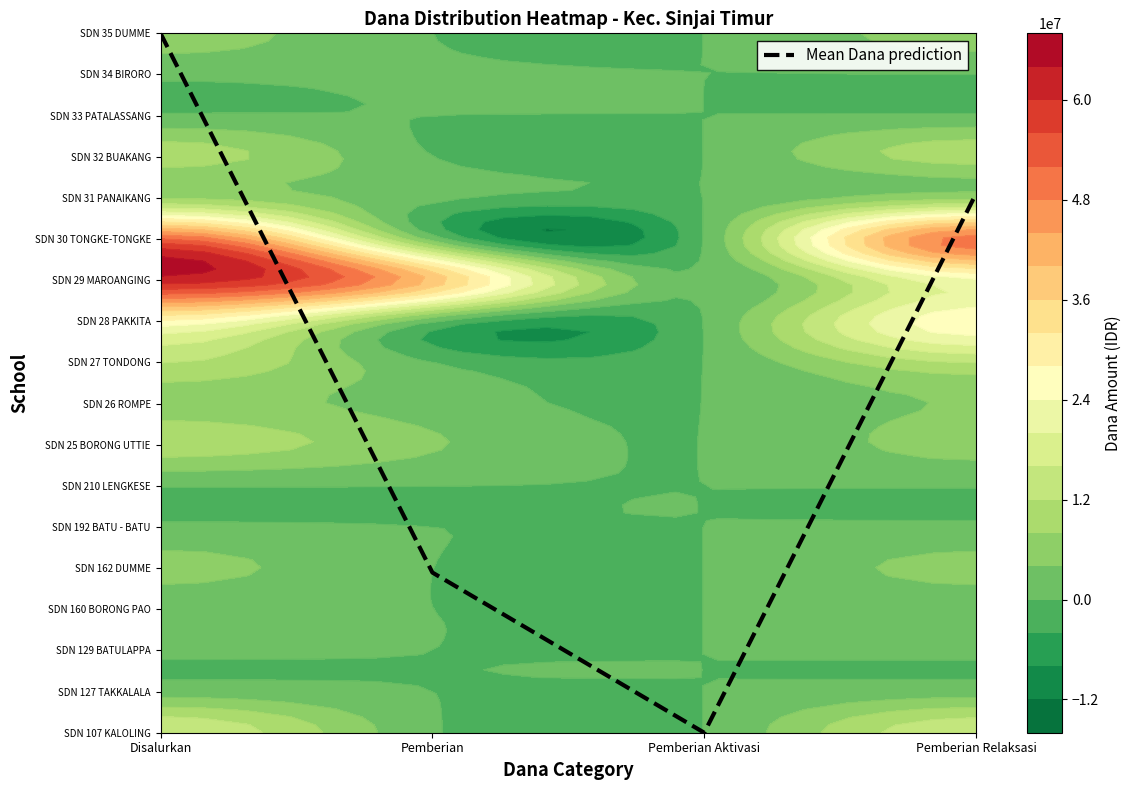

Reading right to left, list all the values displayed in this chart.

SD NEG. NO. 107 KALOLING: 15075000	0	450000	15525000
SD NEG. NO. 127 TAKKALALA: 2025000	0	0	2025000
SD NEG. NO. 129 BATULAPPA: 450000	0	0	450000
SD NEG. NO. 160 BORONG PAO: 1125000	0	0	1125000
SD NEG. NO. 162 DUMME: 5175000	0	0	5175000
SD NEG. NO. 192 BATU - BATU: 675000	0	0	675000
SD NEG. NO. 210 LENGKESE: 225000	0	0	225000
SD NEG. NO. 25 BORONG UTTIE: 5625000	0	4500000	10125000
SD NEG. NO. 26 ROMPE: 4275000	0	1800000	6075000
SD NEG. NO. 27 TONDONG: 12150000	0	0	12150000
SD NEG. NO. 28 PAKKITA: 26775000	0	450000	27225000
SD NEG. NO. 29 MAROANGING: 23175000	0	39150000	62325000
SD NEG. NO. 30 TONGKE-TONGKE: 50175000	0	2250000	52425000
SD NEG. NO. 31 PANAIKANG: 6750000	0	900000	7650000
SD NEG. NO. 32 BUAKANG: 9900000	0	0	9900000
SD NEG. NO. 33 PATALASSANG: 450000	0	0	450000
SD NEG. NO. 34 BIRORO: 0	0	900000	900000
SD NEG. NO. 35 DUMME: 5625000	0	0	5625000